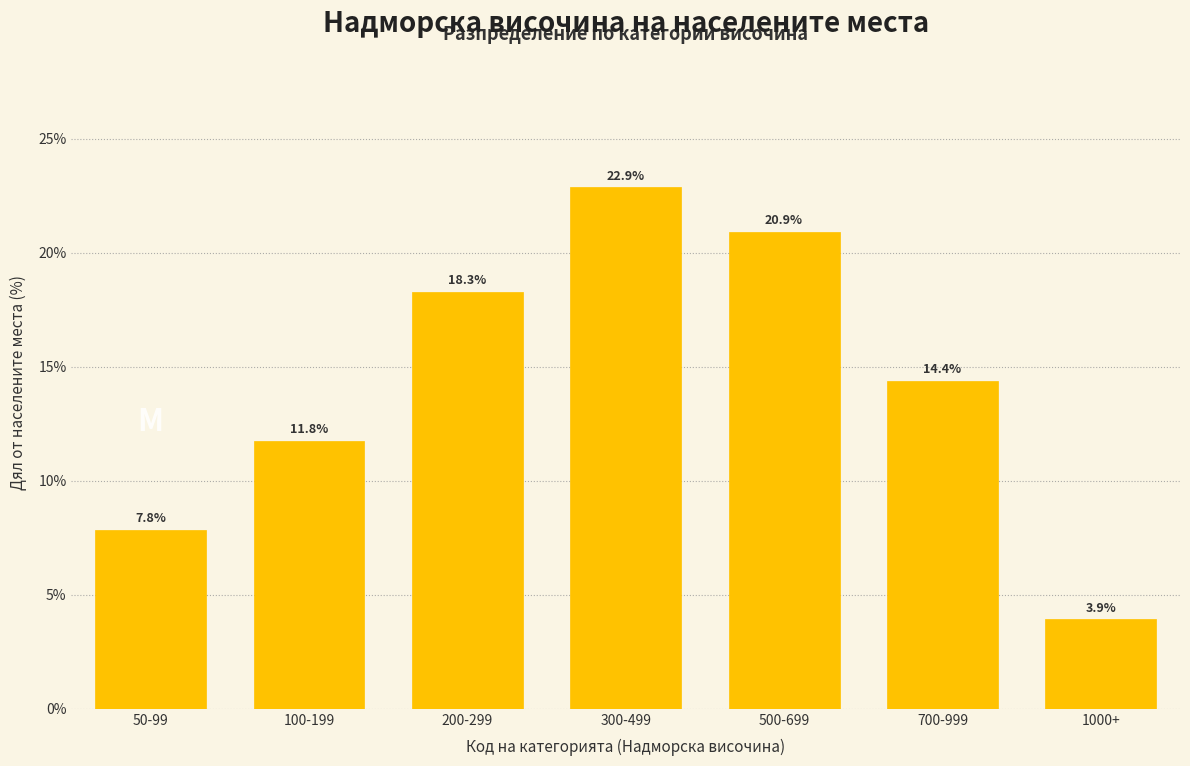

Reading left to right, list all the values displayed in this chart.

50-99=7.8	100-199=11.8	200-299=18.3	300-499=22.9	500-699=20.9	700-999=14.4	1000+=3.9